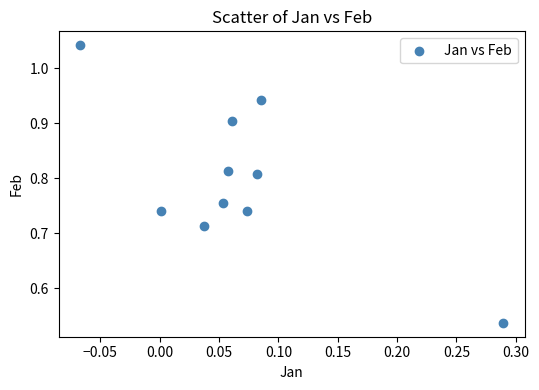

What is the range of X values (max minus min)?

0.4